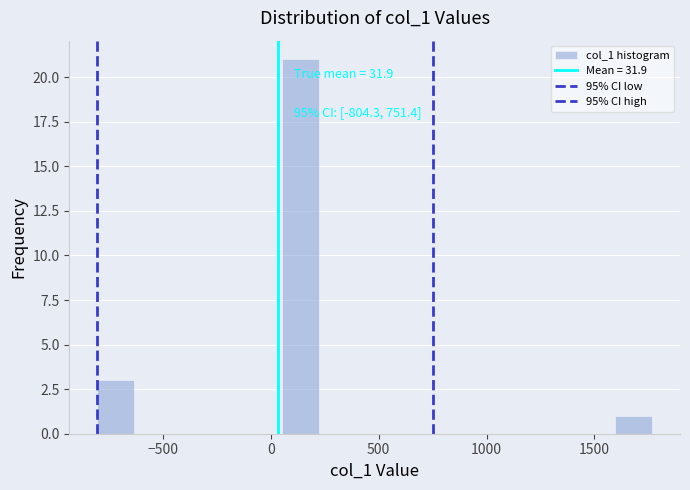

Read against the x-axis, roughly where is the centre of the tallest bar?

150